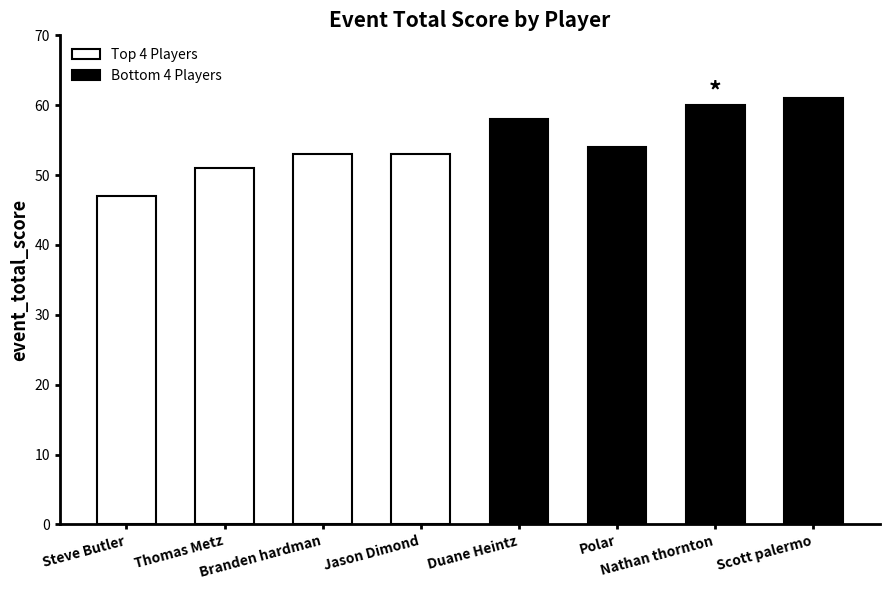

Is it true that the value at Polar is 54?

True